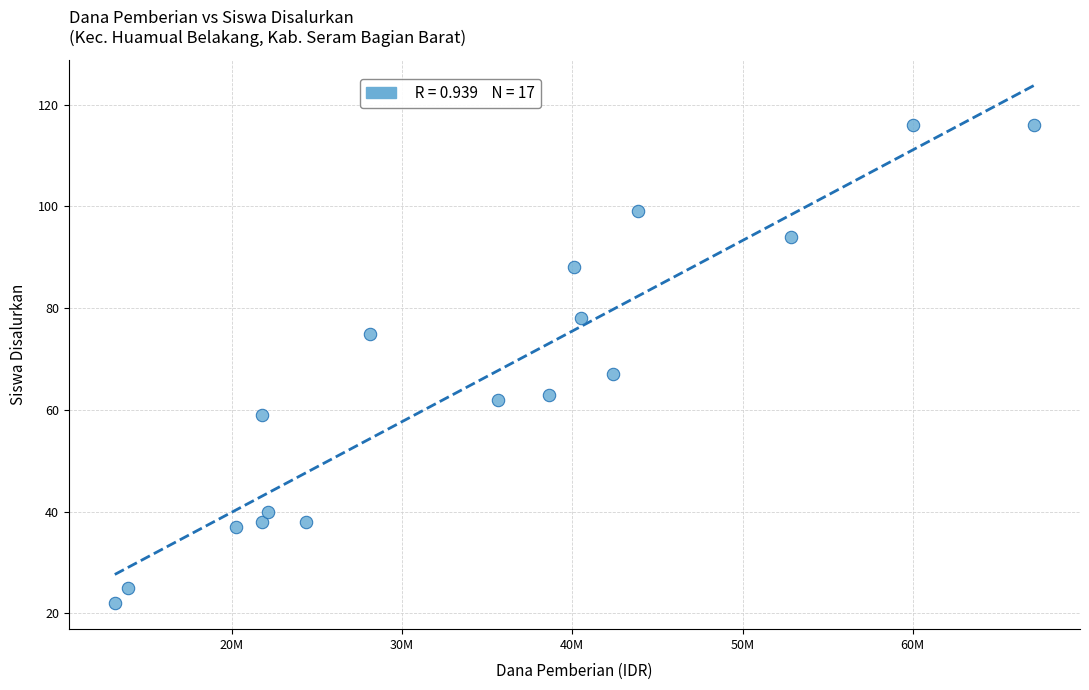

What Y value in the scatter plot is closest to 69?

67